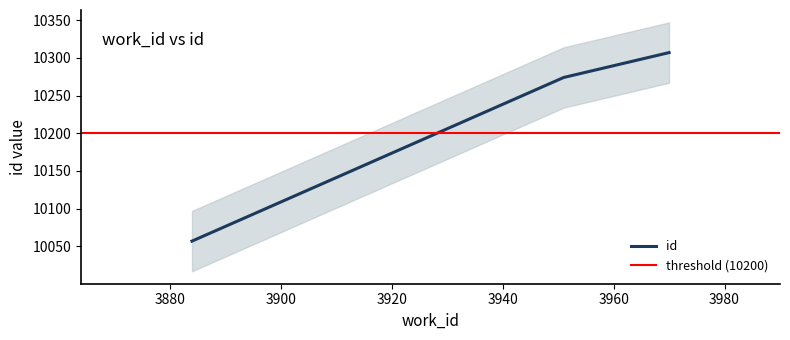

Reading right to left, list all the values displayed in this chart.

10307	10274	10057